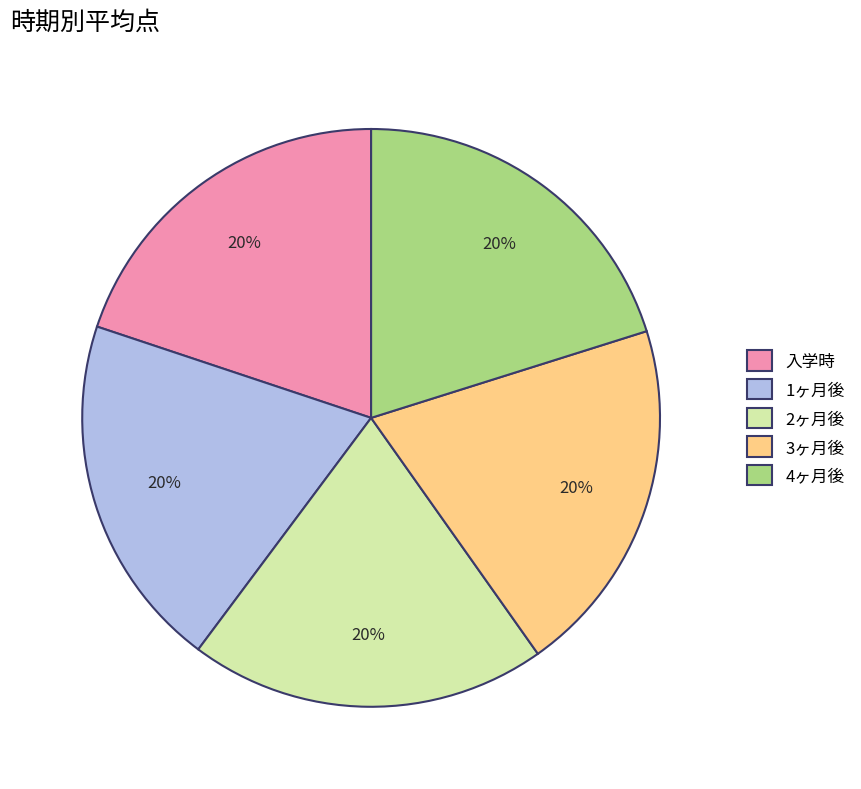

Count the number of slices in the pie.

5